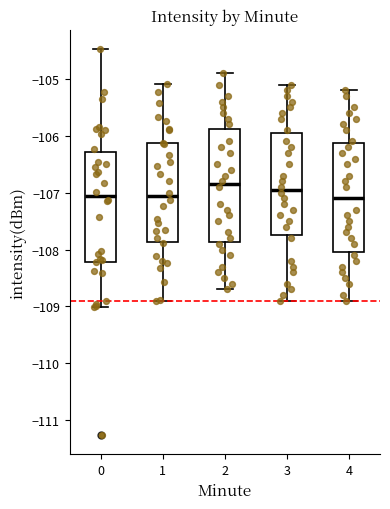

Reading left to right, transcribe this box plot: for each box, give where its median line is, the range the box spans, and where its two whiskers end, as read against the y-axis. The values are not printed on the chart, so give them approximately, as read against the axis.

0: median -107.1, box -108.2 to -106.3, whiskers -109.0 to -104.5
1: median -107.1, box -107.9 to -106.1, whiskers -108.9 to -105.1
2: median -106.8, box -107.9 to -105.9, whiskers -108.7 to -104.9
3: median -106.9, box -107.7 to -105.9, whiskers -108.9 to -105.1
4: median -107.1, box -108.0 to -106.1, whiskers -108.9 to -105.2